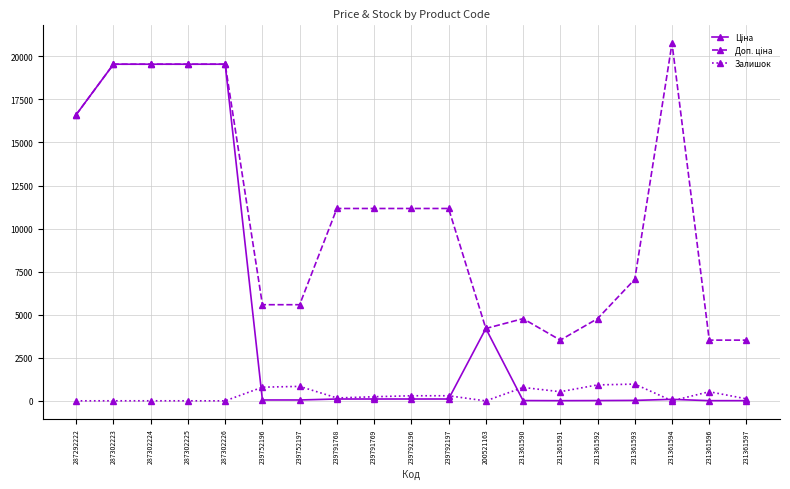

Which label corresponds to the largest value in the chart?

231361594